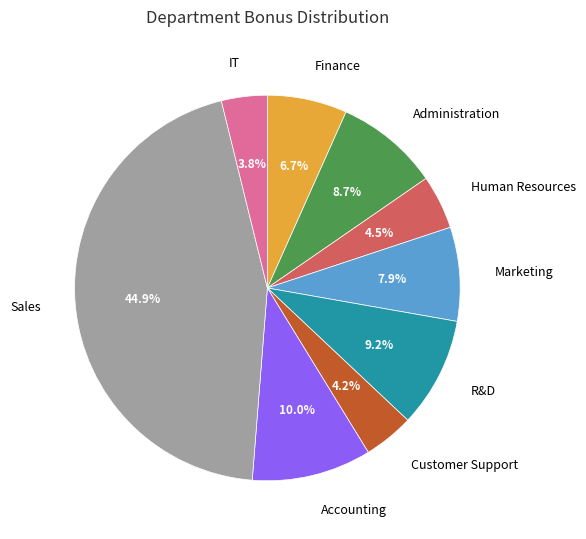

Does Human Resources account for over 50% of the chart?

No